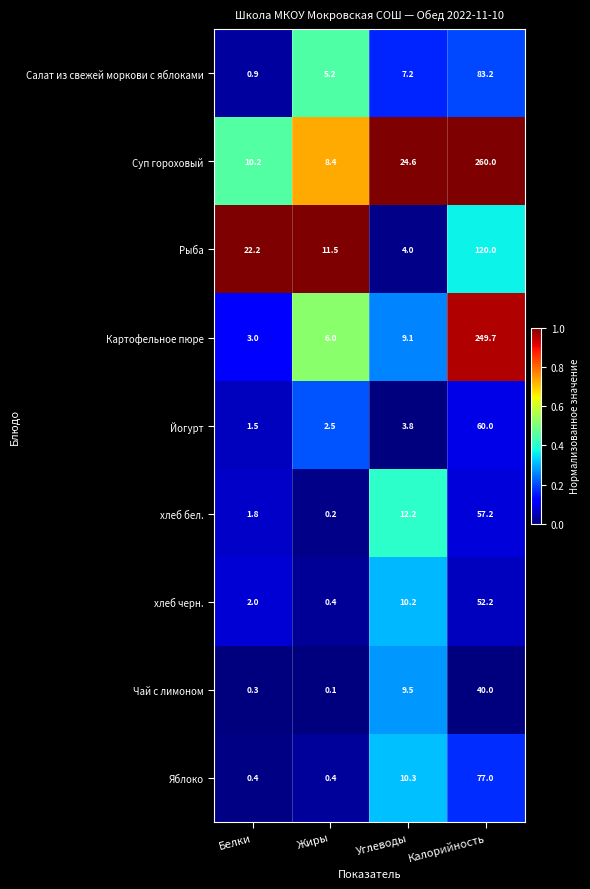

What is the difference between the maximum and minimum values in the Чай с лимоном series?

39.9